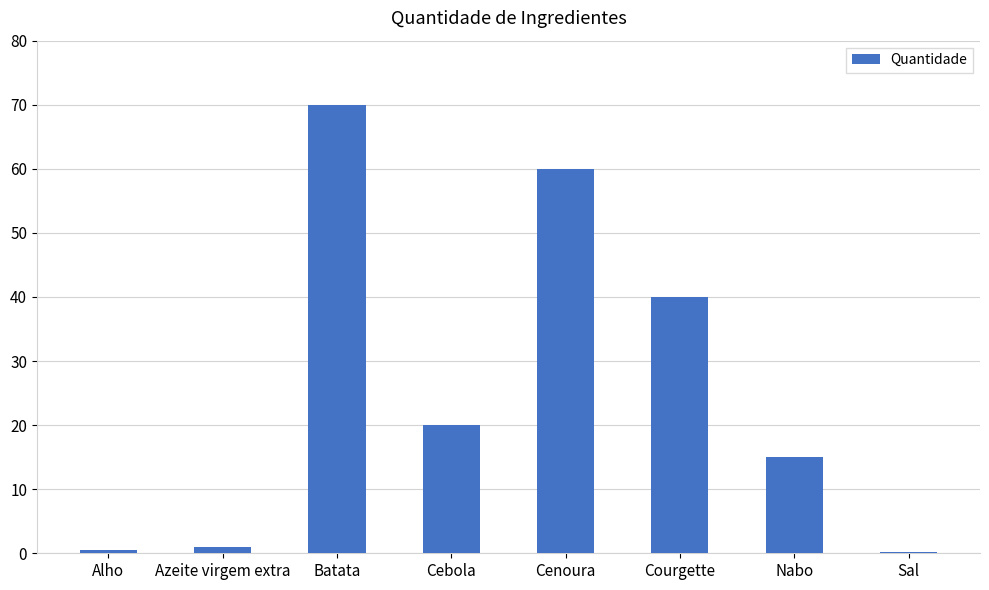

What is the greatest value displayed?

70.0